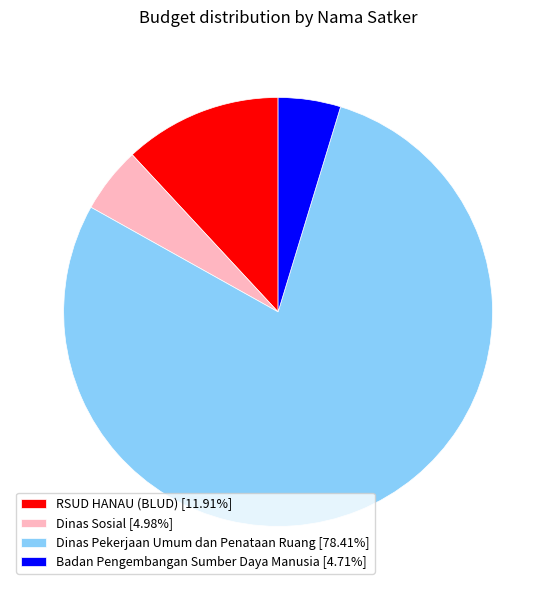

Approximately how many times larger is the value at Badan Pengembangan Sumber Daya Manusia [4.71%] compared to RSUD HANAU (BLUD) [11.91%]?

0.4